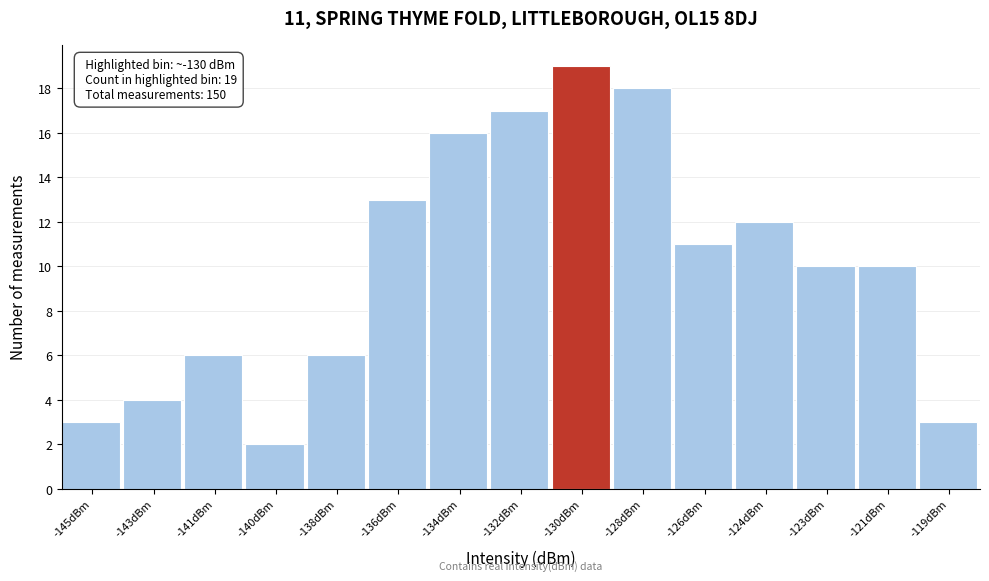

Reading left to right, list all the values displayed in this chart.

3	4	6	2	6	13	16	17	19	18	11	12	10	10	3